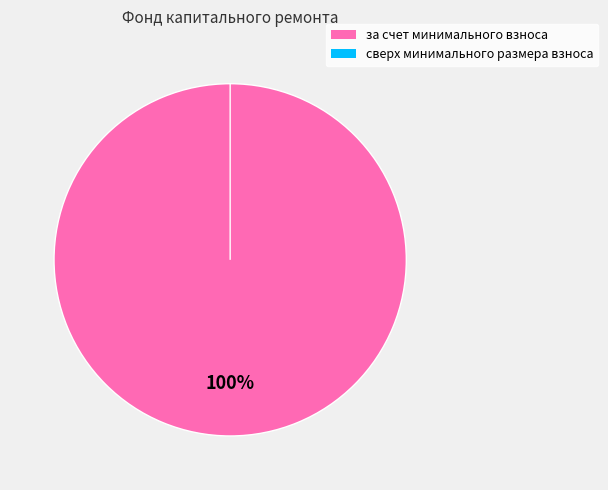

Which category accounts for the majority?

за счет минимального взноса